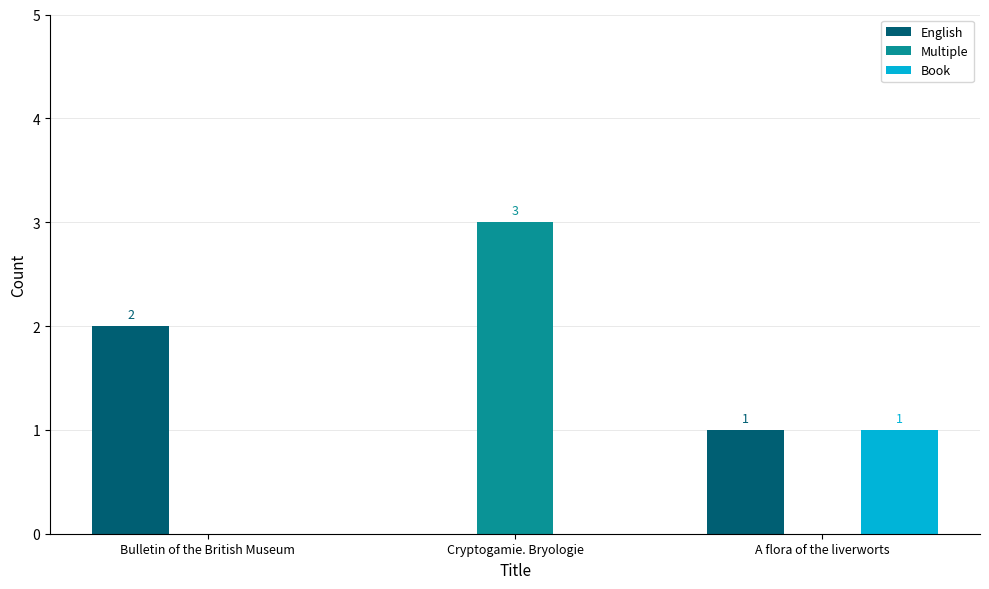

What is the greatest value displayed?

3